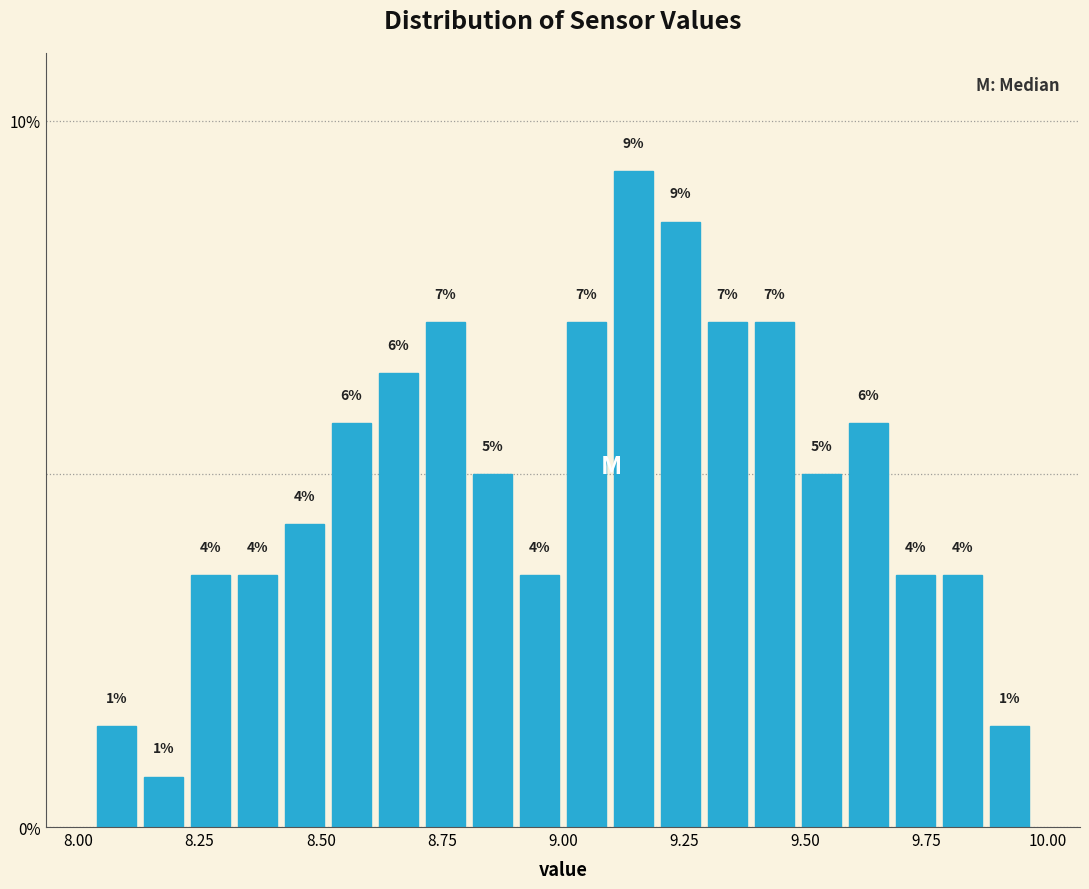

Read against the x-axis, roughly where is the centre of the tallest bar?

9.15